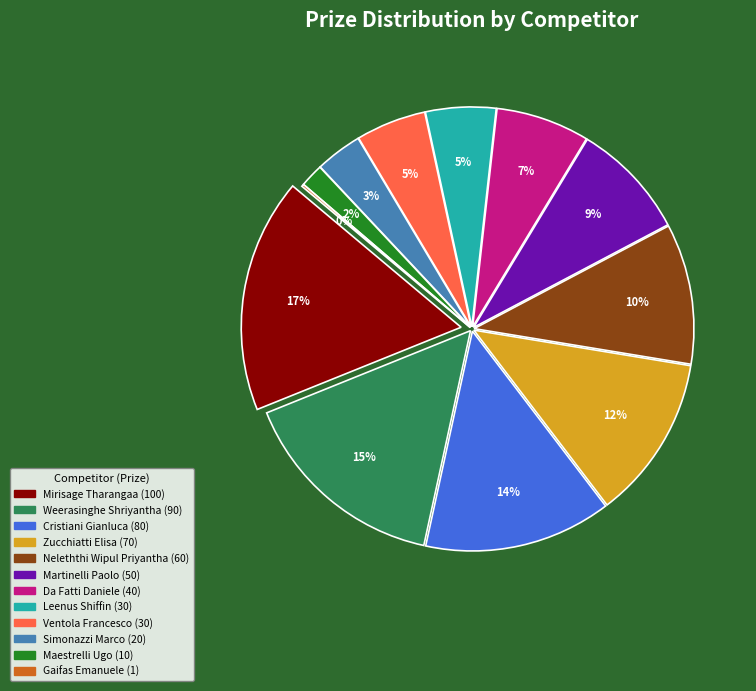

What is the change in value from Neleththi Wipul Priyantha to Leenus Shiffin?

-30